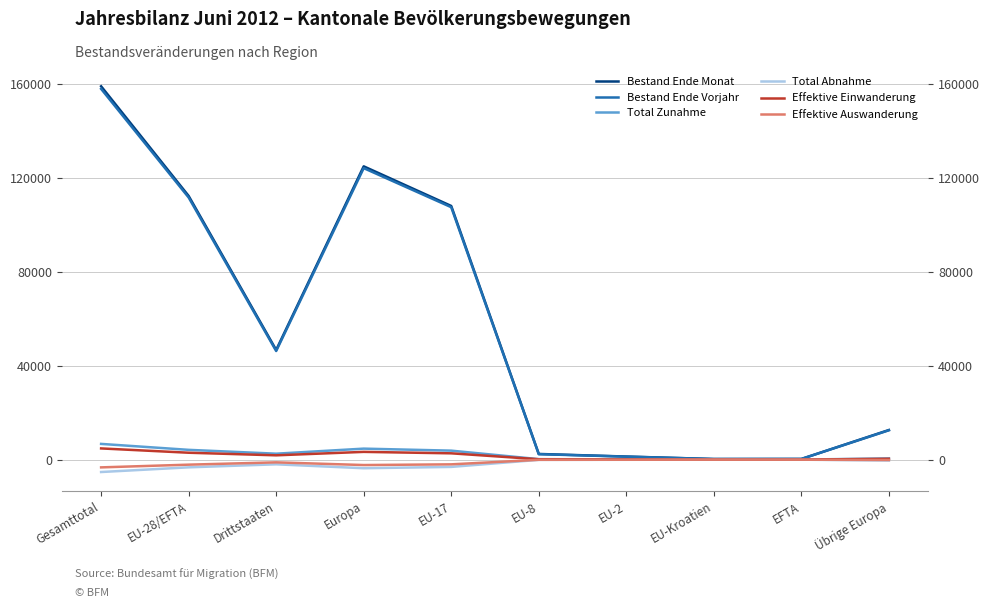

Reading left to right, extract all data points from this chart.

Bestand Ende Monat: Gesamttotal=158832	EU-28/EFTA=112180	Drittstaaten=46652	Europa=124776	EU-17=107916	EU-8=2414	EU-2=1312	EU-Kroatien=255	EFTA=283	Übrige Europa=12596
Bestand Ende Vorjahr: Gesamttotal=157733	EU-28/EFTA=111523	Drittstaaten=46210	Europa=124015	EU-17=107393	EU-8=2319	EU-2=1274	EU-Kroatien=251	EFTA=286	Übrige Europa=12492
Total Zunahme: Gesamttotal=6692	EU-28/EFTA=4163	Drittstaaten=2529	Europa=4678	EU-17=3822	EU-8=211	EU-2=106	EU-Kroatien=10	EFTA=14	Übrige Europa=515
Total Abnahme: Gesamttotal=-5270	EU-28/EFTA=-3279	Drittstaaten=-1991	Europa=-3658	EU-17=-3097	EU-8=-99	EU-2=-60	EU-Kroatien=-7	EFTA=-16	Übrige Europa=-379
Effektive Einwanderung: Gesamttotal=4769	EU-28/EFTA=2936	Drittstaaten=1833	Europa=3299	EU-17=2683	EU-8=162	EU-2=70	EU-Kroatien=9	EFTA=12	Übrige Europa=363
Effektive Auswanderung: Gesamttotal=-3297	EU-28/EFTA=-2139	Drittstaaten=-1158	Europa=-2301	EU-17=-2004	EU-8=-72	EU-2=-42	EU-Kroatien=-6	EFTA=-15	Übrige Europa=-162